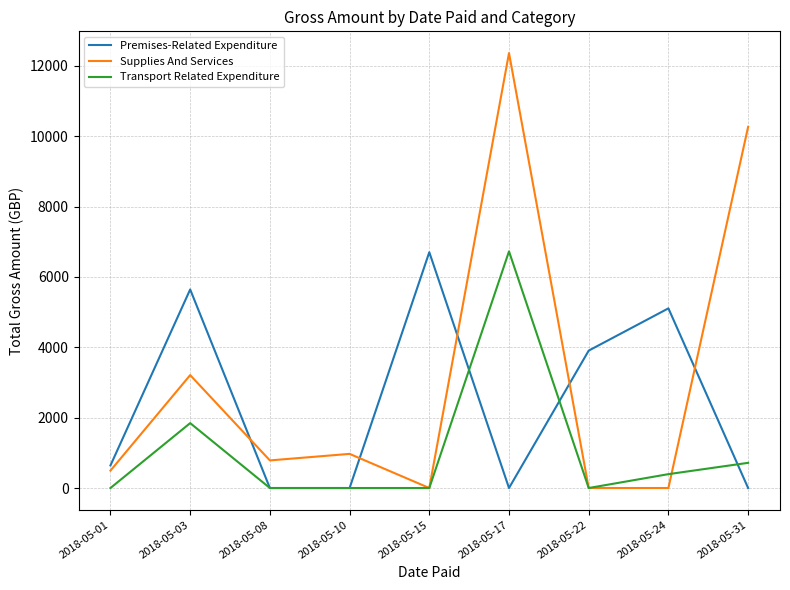

Which series ends up on top after the final intersection of Premises-Related Expenditure and Transport Related Expenditure?

Transport Related Expenditure